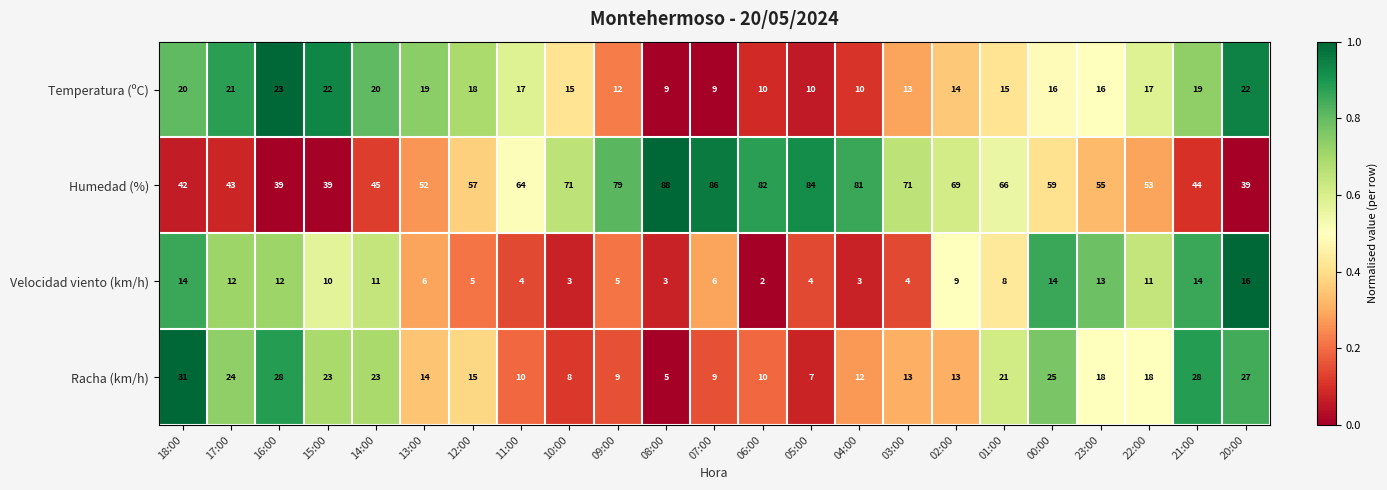

Which label corresponds to the largest value in the chart?

08:00